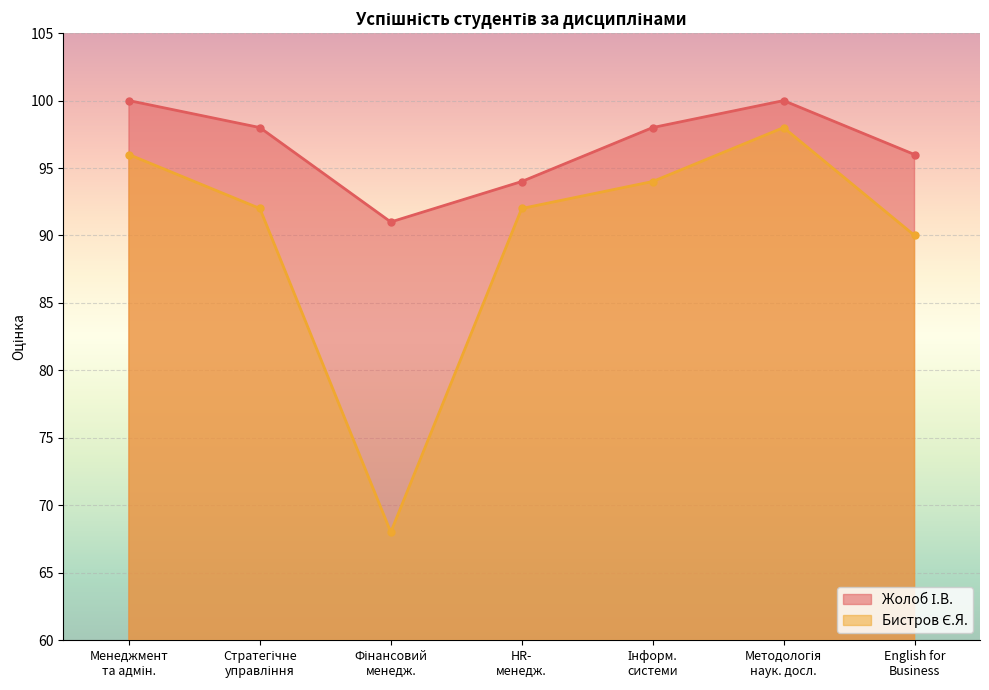

True or false: Бистров Є.Я. and Жолоб І.В. cross at least once.

False